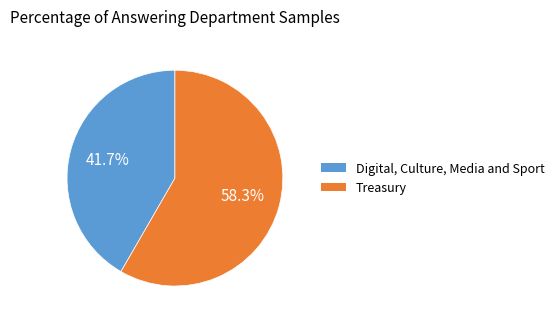

To the nearest percent, what is the difference between the largest and smallest slice percentages?

17%